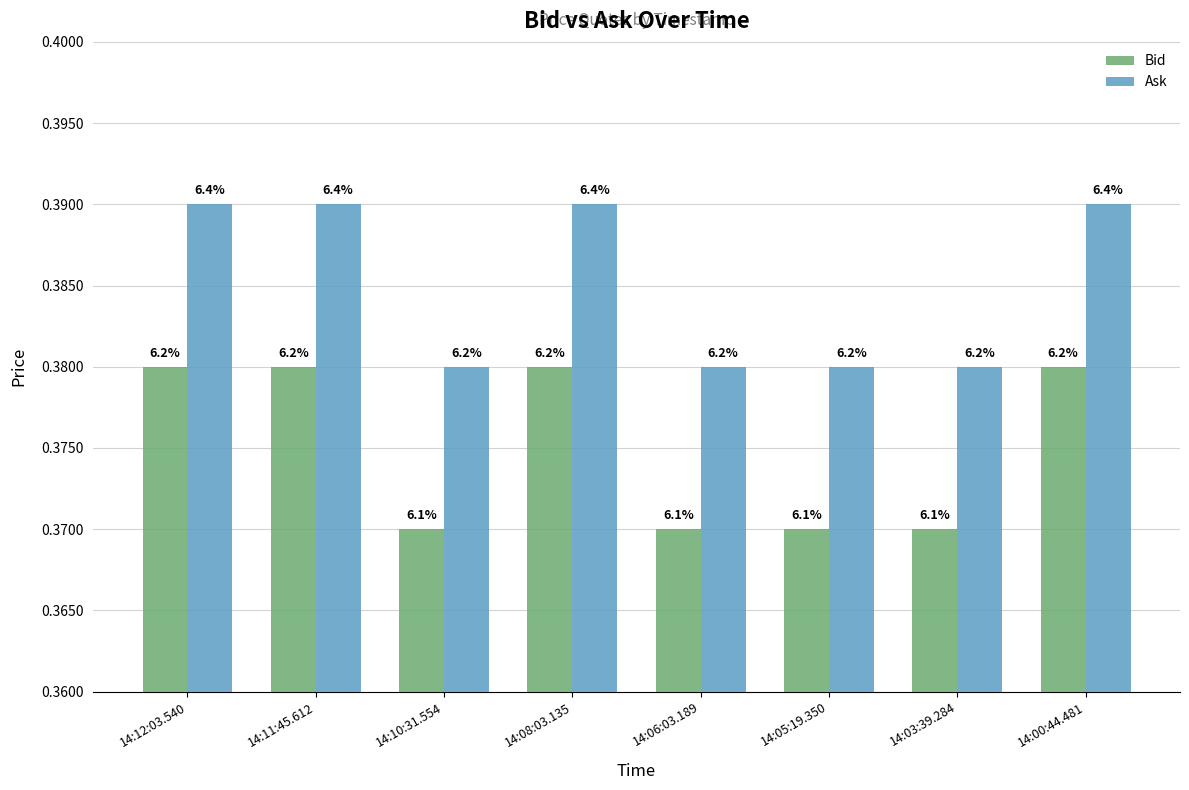

True or false: Bid has a value of 0.4 at 14:11:45.612.

True